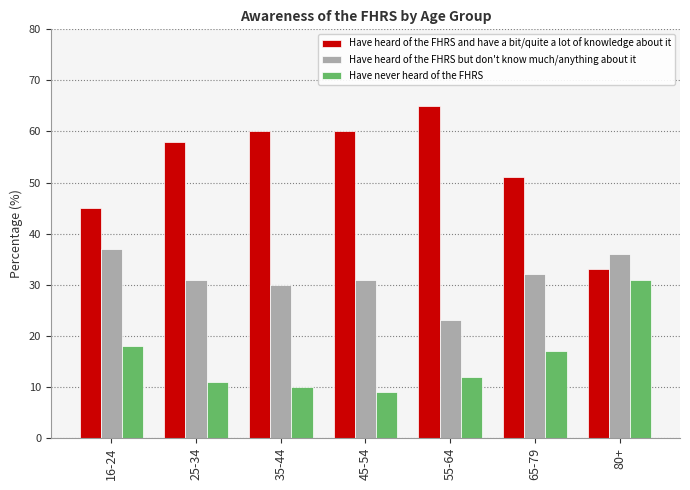

Reading left to right, what are all the values shown in this chart?

Have heard of the FHRS and have a bit/quite a lot of knowledge about it: 16-24=45	25-34=58	35-44=60	45-54=60	55-64=65	65-79=51	80+=33
Have heard of the FHRS but don't know much/anything about it: 16-24=37	25-34=31	35-44=30	45-54=31	55-64=23	65-79=32	80+=36
Have never heard of the FHRS: 16-24=18	25-34=11	35-44=10	45-54=9	55-64=12	65-79=17	80+=31